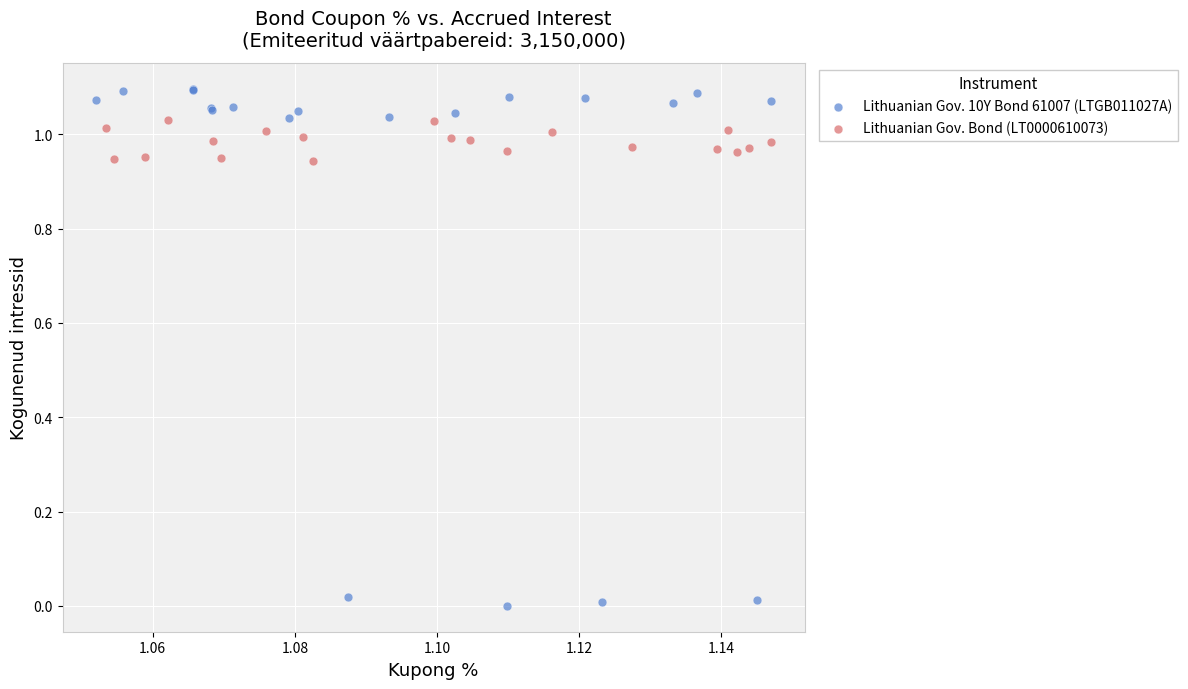

Which series has the largest Y range (max minus min)?

Lithuanian Gov. 10Y Bond 61007 (LTGB011027A)